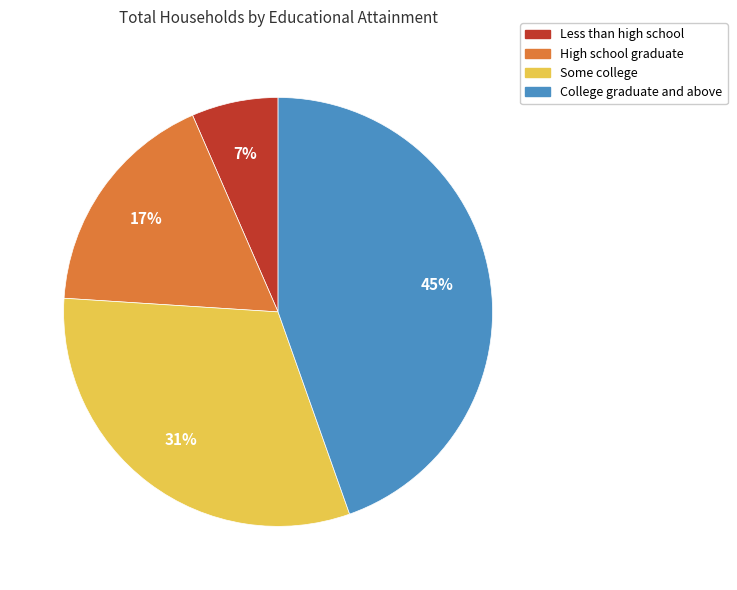

Is it true that College graduate and above is 45% of the pie?

True